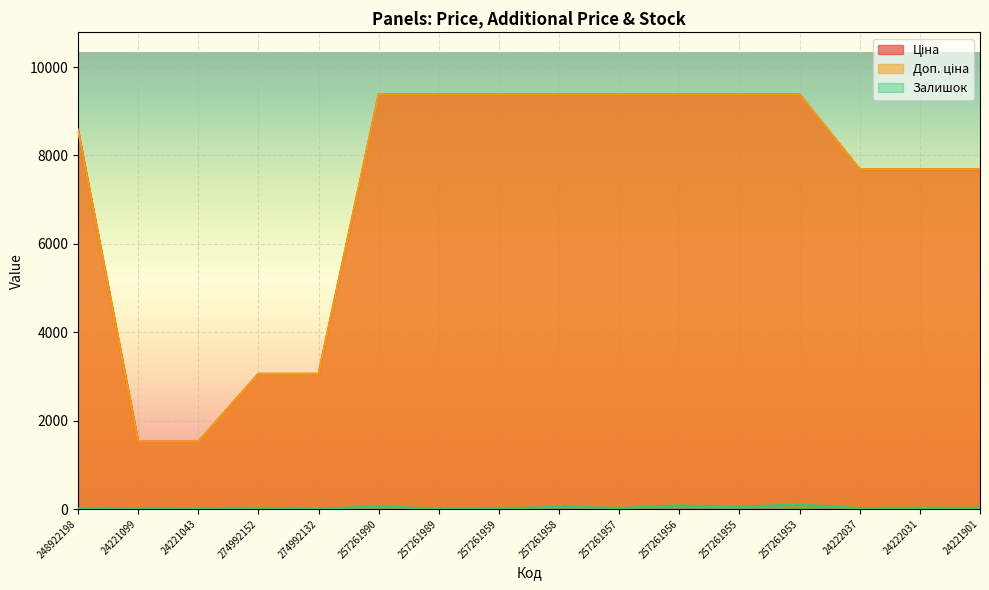

True or false: Доп. ціна has more than 2 interior local peaks.

False